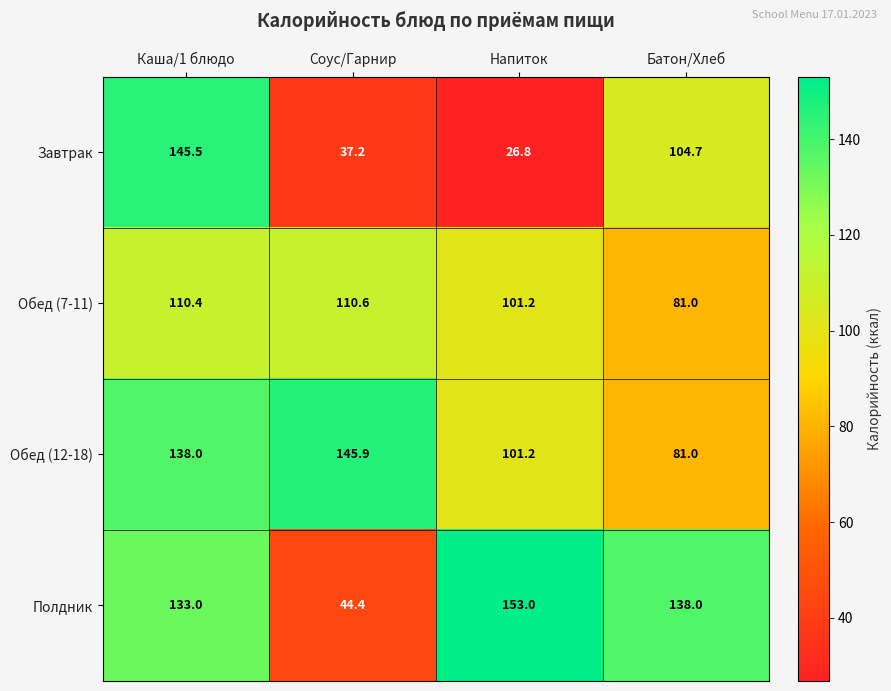

Which category has the lowest value across all series?

Напиток